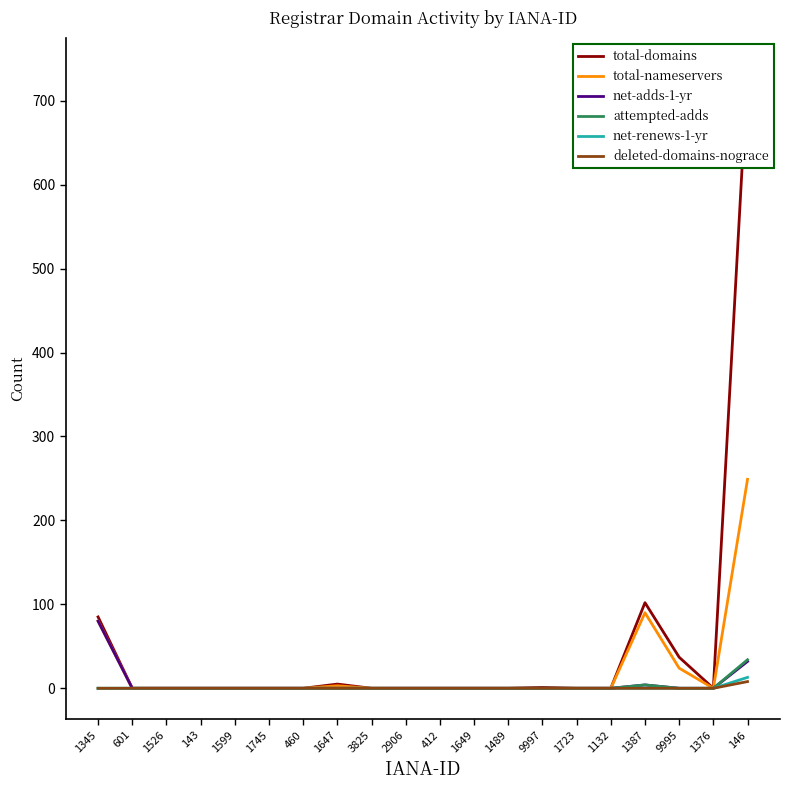

What is the label of the 19th point from the right?

601